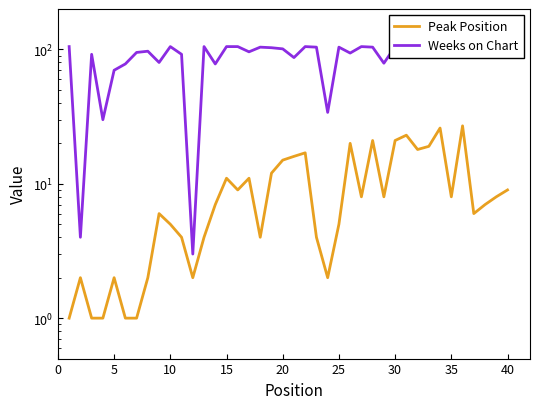

What is the smallest value displayed?

1